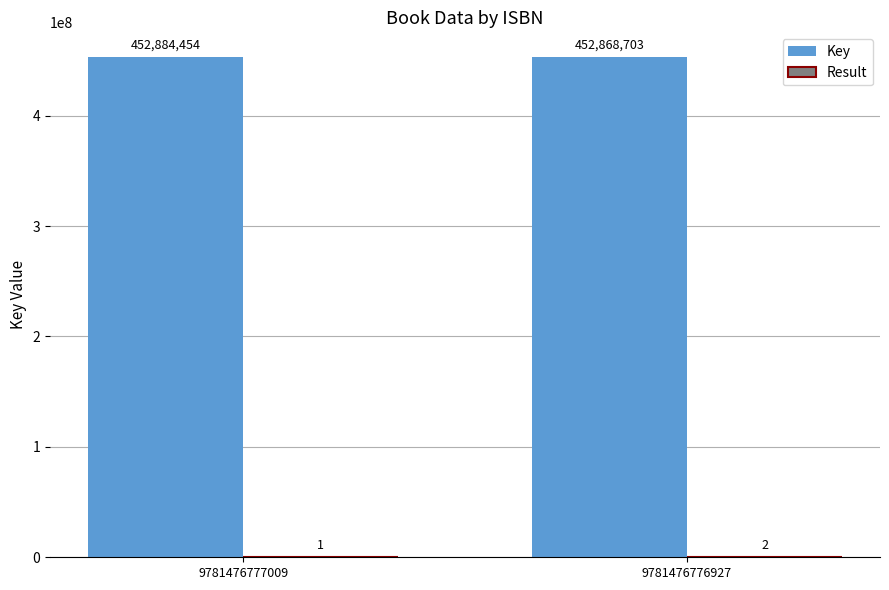

What is the sum of all Key values?

905753157